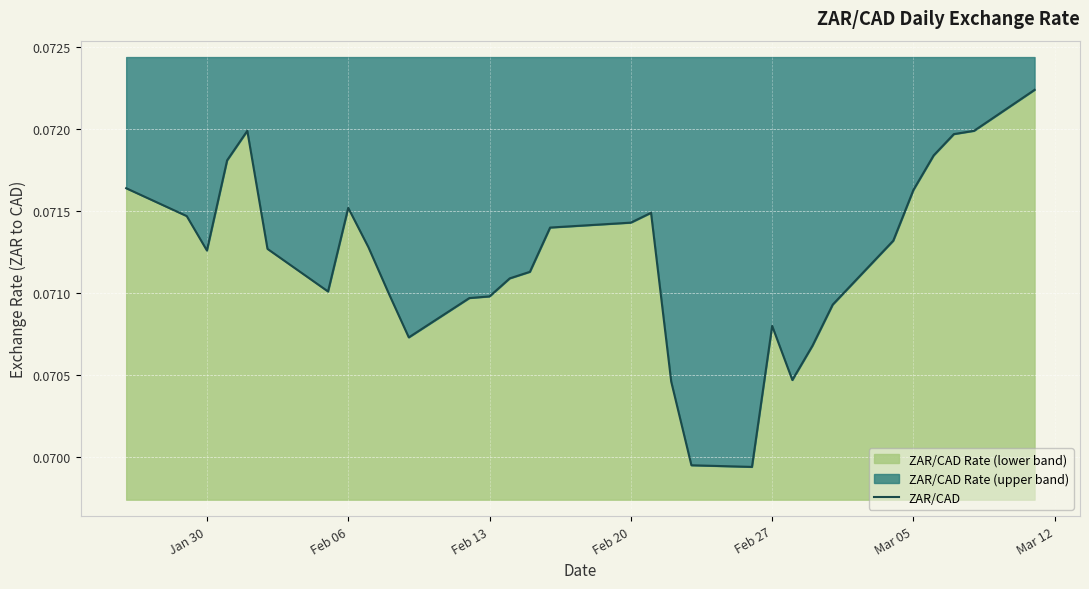

Reading left to right, list all the values displayed in this chart.

0.1	0.1	0.1	0.1	0.1	0.1	0.1	0.1	0.1	0.1	0.1	0.1	0.1	0.1	0.1	0.1	0.1	0.1	0.1	0.1	0.1	0.1	0.1	0.1	0.1	0.1	0.1	0.1	0.1	0.1	0.1